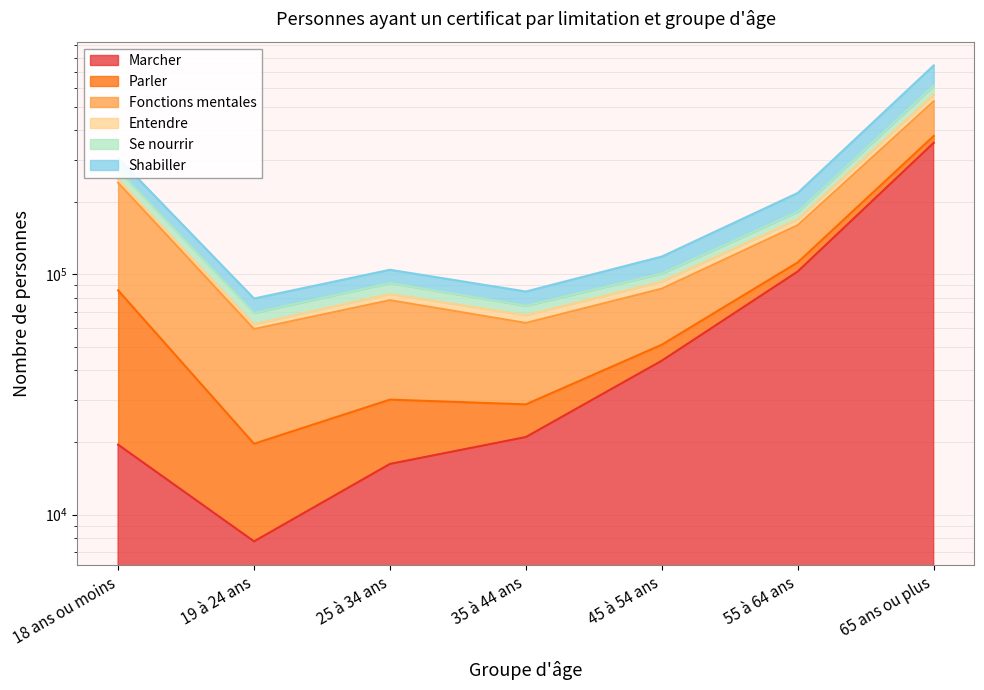

Which series changed the most between 35 à 44 ans and 55 à 64 ans?

Shabiller